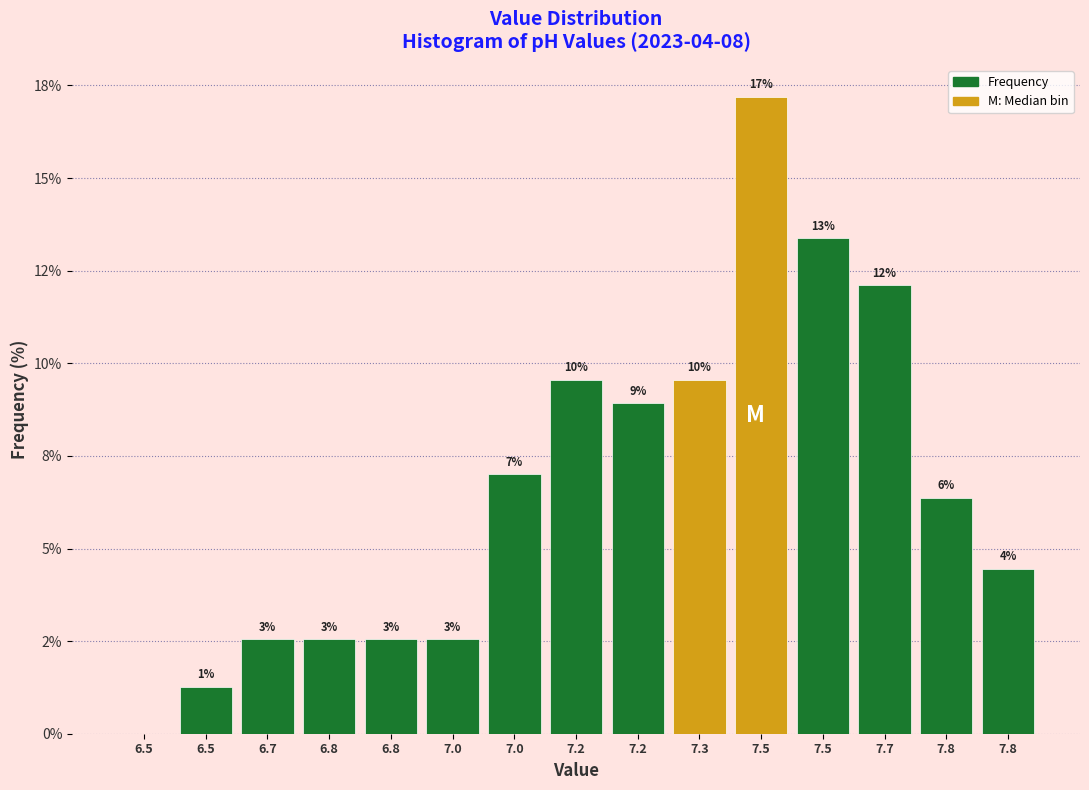

Are the bars horizontal?

No